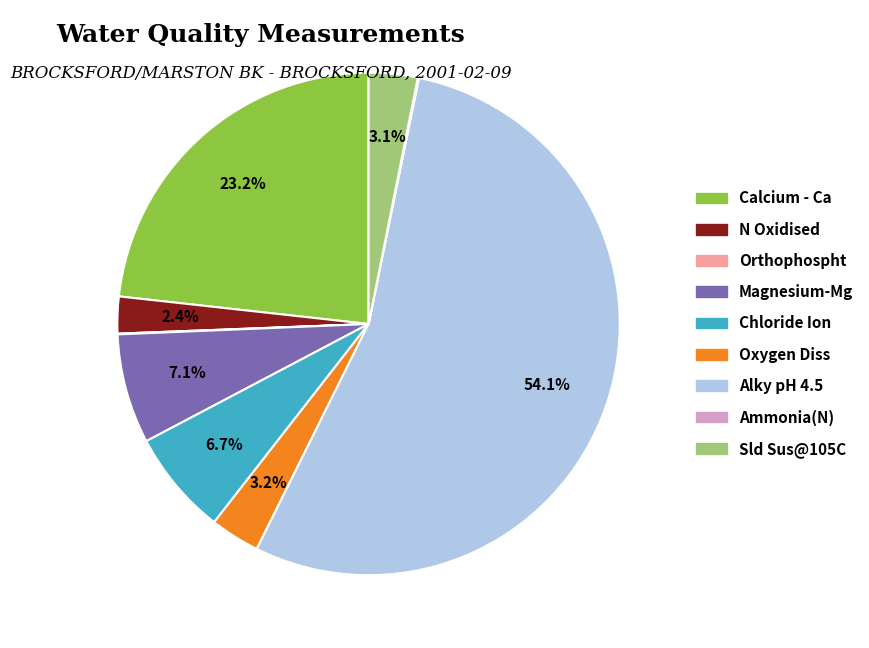

Approximately how many times larger is the value at Sld Sus@105C compared to Magnesium-Mg?

0.4